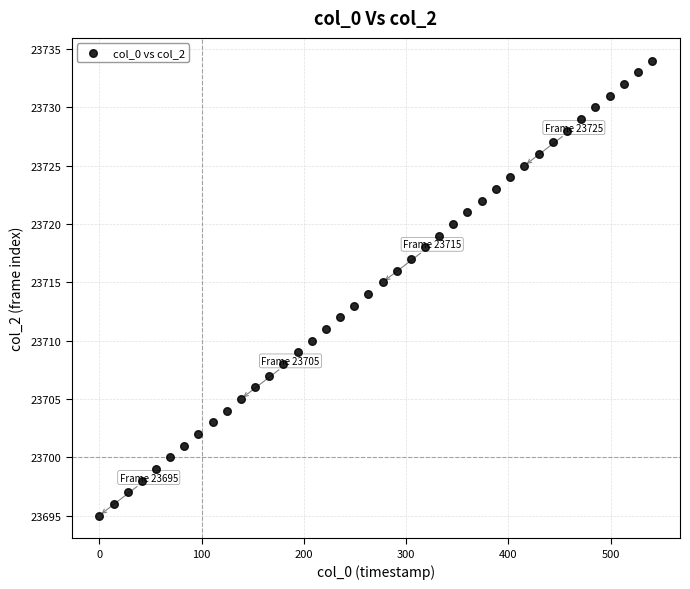

How many data points are displayed?

40